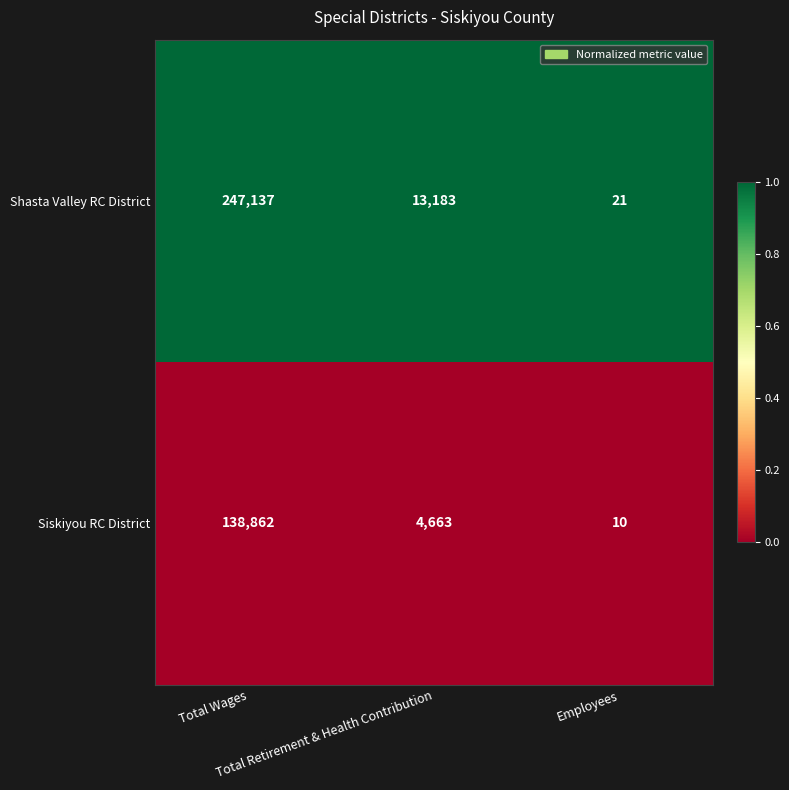

Between Total Retirement & Health Contribution and Employees, which series saw the biggest shift?

Shasta Valley RC District